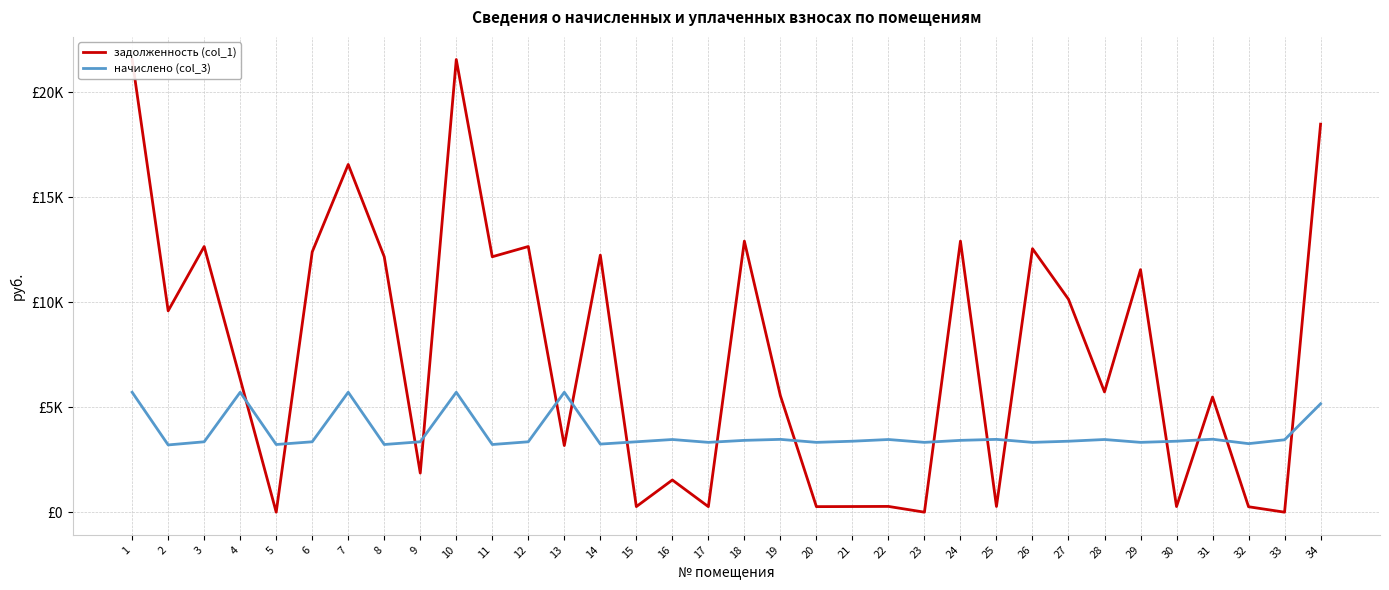

True or false: начислено (col_3) has more than 1 interior local peaks.

True